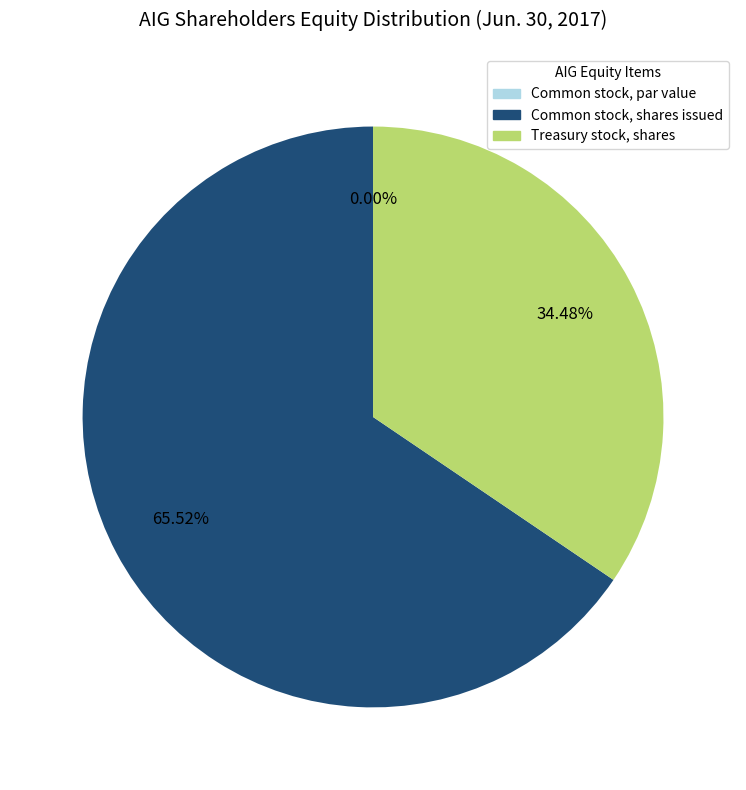

True or false: Common stock, par value accounts for 1% of the total.

False